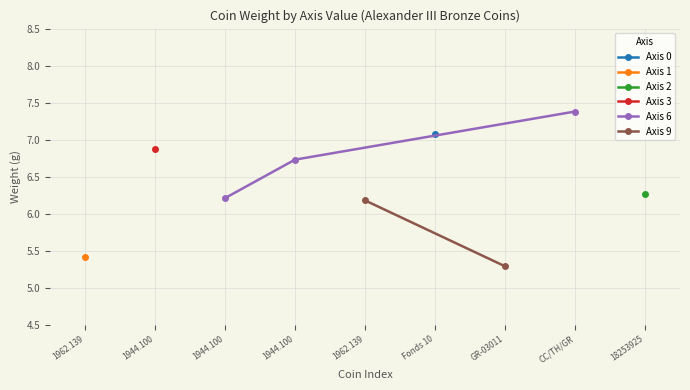

Approximately how many times larger is the value at 1 compared to 9?

1.0